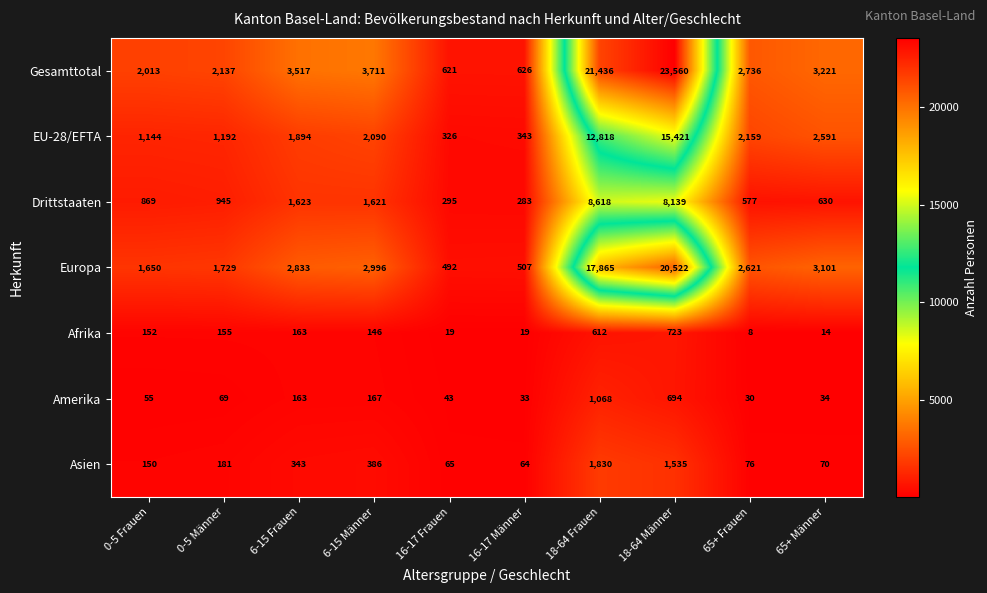

What is the average value of the Gesamttotal series?

6358